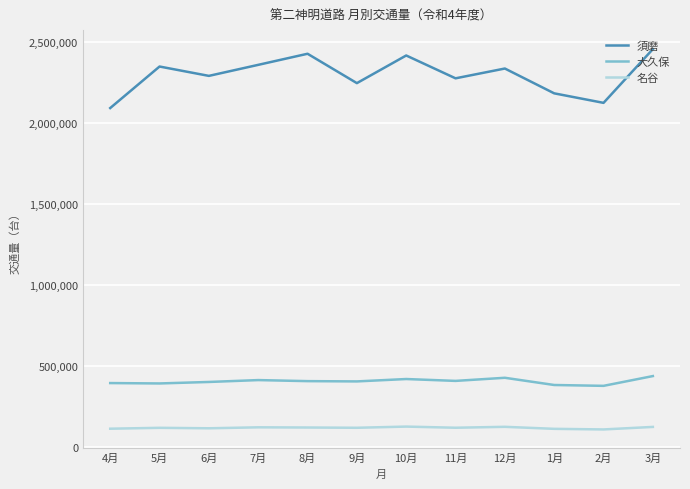

What is the smallest value displayed?

109550